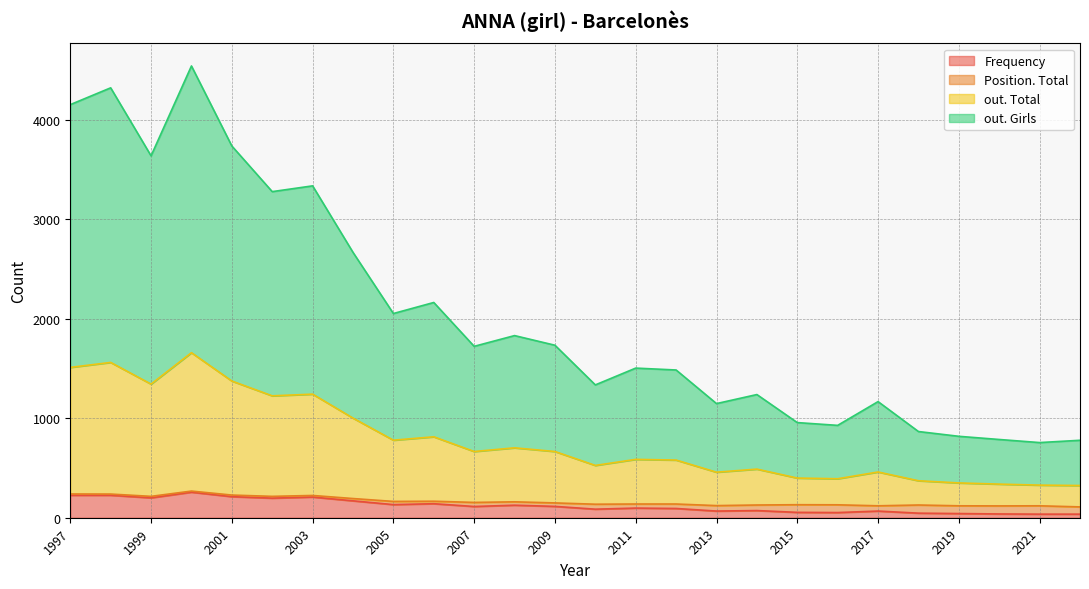

Rank the series at 2011 from highest to lowest value.

out. Girls, out. Total, Frequency, Position. Total